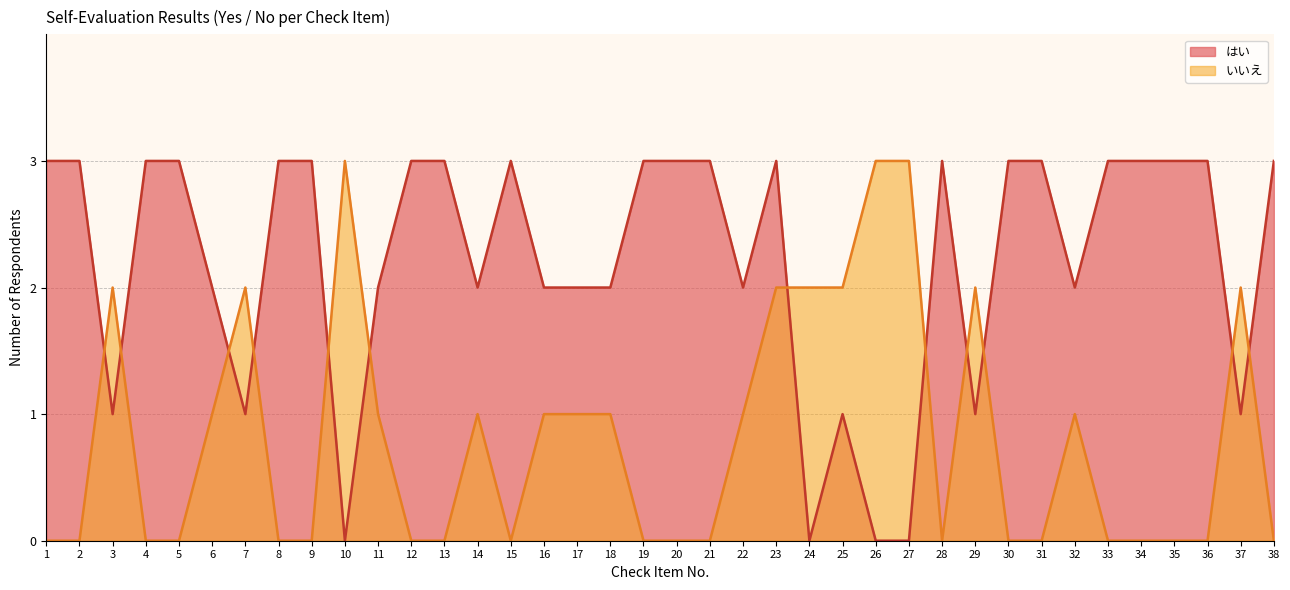

Which category has the highest value across all series?

1